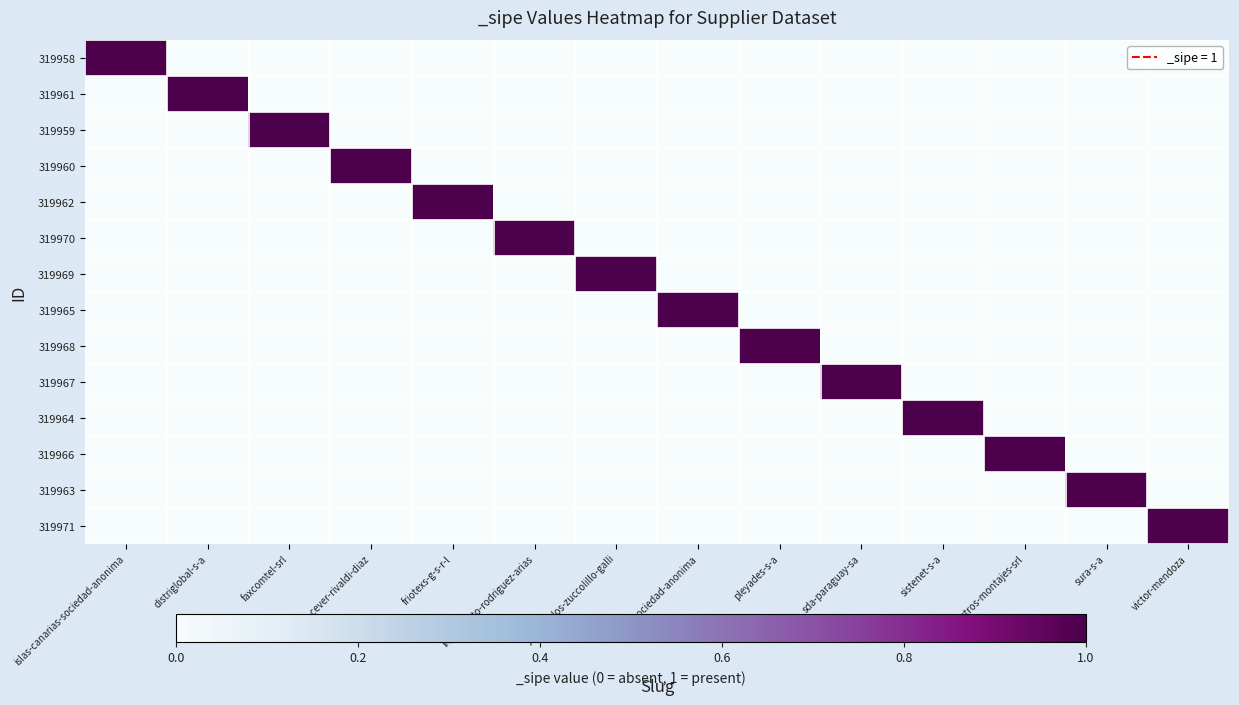

Reading left to right, what are all the values shown in this chart?

319958: islas-canarias-sociedad-anonima=1	distriglobal-s-a=0	faxcomtel-srl=0	felix-cever-rivaldi-diaz=0	friotexs-g-s-r-l=0	ing-roberto-rodriguez-arias=0	juan-carlos-zuccolillo-galli=0	lugal-sociedad-anonima=0	pleyades-s-a=0	sda-paraguay-sa=0	sistenet-s-a=0	suministros-montajes-srl=0	sura-s-a=0	victor-mendoza=0
319961: islas-canarias-sociedad-anonima=0	distriglobal-s-a=1	faxcomtel-srl=0	felix-cever-rivaldi-diaz=0	friotexs-g-s-r-l=0	ing-roberto-rodriguez-arias=0	juan-carlos-zuccolillo-galli=0	lugal-sociedad-anonima=0	pleyades-s-a=0	sda-paraguay-sa=0	sistenet-s-a=0	suministros-montajes-srl=0	sura-s-a=0	victor-mendoza=0
319959: islas-canarias-sociedad-anonima=0	distriglobal-s-a=0	faxcomtel-srl=1	felix-cever-rivaldi-diaz=0	friotexs-g-s-r-l=0	ing-roberto-rodriguez-arias=0	juan-carlos-zuccolillo-galli=0	lugal-sociedad-anonima=0	pleyades-s-a=0	sda-paraguay-sa=0	sistenet-s-a=0	suministros-montajes-srl=0	sura-s-a=0	victor-mendoza=0
319960: islas-canarias-sociedad-anonima=0	distriglobal-s-a=0	faxcomtel-srl=0	felix-cever-rivaldi-diaz=1	friotexs-g-s-r-l=0	ing-roberto-rodriguez-arias=0	juan-carlos-zuccolillo-galli=0	lugal-sociedad-anonima=0	pleyades-s-a=0	sda-paraguay-sa=0	sistenet-s-a=0	suministros-montajes-srl=0	sura-s-a=0	victor-mendoza=0
319962: islas-canarias-sociedad-anonima=0	distriglobal-s-a=0	faxcomtel-srl=0	felix-cever-rivaldi-diaz=0	friotexs-g-s-r-l=1	ing-roberto-rodriguez-arias=0	juan-carlos-zuccolillo-galli=0	lugal-sociedad-anonima=0	pleyades-s-a=0	sda-paraguay-sa=0	sistenet-s-a=0	suministros-montajes-srl=0	sura-s-a=0	victor-mendoza=0
319970: islas-canarias-sociedad-anonima=0	distriglobal-s-a=0	faxcomtel-srl=0	felix-cever-rivaldi-diaz=0	friotexs-g-s-r-l=0	ing-roberto-rodriguez-arias=1	juan-carlos-zuccolillo-galli=0	lugal-sociedad-anonima=0	pleyades-s-a=0	sda-paraguay-sa=0	sistenet-s-a=0	suministros-montajes-srl=0	sura-s-a=0	victor-mendoza=0
319969: islas-canarias-sociedad-anonima=0	distriglobal-s-a=0	faxcomtel-srl=0	felix-cever-rivaldi-diaz=0	friotexs-g-s-r-l=0	ing-roberto-rodriguez-arias=0	juan-carlos-zuccolillo-galli=1	lugal-sociedad-anonima=0	pleyades-s-a=0	sda-paraguay-sa=0	sistenet-s-a=0	suministros-montajes-srl=0	sura-s-a=0	victor-mendoza=0
319965: islas-canarias-sociedad-anonima=0	distriglobal-s-a=0	faxcomtel-srl=0	felix-cever-rivaldi-diaz=0	friotexs-g-s-r-l=0	ing-roberto-rodriguez-arias=0	juan-carlos-zuccolillo-galli=0	lugal-sociedad-anonima=1	pleyades-s-a=0	sda-paraguay-sa=0	sistenet-s-a=0	suministros-montajes-srl=0	sura-s-a=0	victor-mendoza=0
319968: islas-canarias-sociedad-anonima=0	distriglobal-s-a=0	faxcomtel-srl=0	felix-cever-rivaldi-diaz=0	friotexs-g-s-r-l=0	ing-roberto-rodriguez-arias=0	juan-carlos-zuccolillo-galli=0	lugal-sociedad-anonima=0	pleyades-s-a=1	sda-paraguay-sa=0	sistenet-s-a=0	suministros-montajes-srl=0	sura-s-a=0	victor-mendoza=0
319967: islas-canarias-sociedad-anonima=0	distriglobal-s-a=0	faxcomtel-srl=0	felix-cever-rivaldi-diaz=0	friotexs-g-s-r-l=0	ing-roberto-rodriguez-arias=0	juan-carlos-zuccolillo-galli=0	lugal-sociedad-anonima=0	pleyades-s-a=0	sda-paraguay-sa=1	sistenet-s-a=0	suministros-montajes-srl=0	sura-s-a=0	victor-mendoza=0
319964: islas-canarias-sociedad-anonima=0	distriglobal-s-a=0	faxcomtel-srl=0	felix-cever-rivaldi-diaz=0	friotexs-g-s-r-l=0	ing-roberto-rodriguez-arias=0	juan-carlos-zuccolillo-galli=0	lugal-sociedad-anonima=0	pleyades-s-a=0	sda-paraguay-sa=0	sistenet-s-a=1	suministros-montajes-srl=0	sura-s-a=0	victor-mendoza=0
319966: islas-canarias-sociedad-anonima=0	distriglobal-s-a=0	faxcomtel-srl=0	felix-cever-rivaldi-diaz=0	friotexs-g-s-r-l=0	ing-roberto-rodriguez-arias=0	juan-carlos-zuccolillo-galli=0	lugal-sociedad-anonima=0	pleyades-s-a=0	sda-paraguay-sa=0	sistenet-s-a=0	suministros-montajes-srl=1	sura-s-a=0	victor-mendoza=0
319963: islas-canarias-sociedad-anonima=0	distriglobal-s-a=0	faxcomtel-srl=0	felix-cever-rivaldi-diaz=0	friotexs-g-s-r-l=0	ing-roberto-rodriguez-arias=0	juan-carlos-zuccolillo-galli=0	lugal-sociedad-anonima=0	pleyades-s-a=0	sda-paraguay-sa=0	sistenet-s-a=0	suministros-montajes-srl=0	sura-s-a=1	victor-mendoza=0
319971: islas-canarias-sociedad-anonima=0	distriglobal-s-a=0	faxcomtel-srl=0	felix-cever-rivaldi-diaz=0	friotexs-g-s-r-l=0	ing-roberto-rodriguez-arias=0	juan-carlos-zuccolillo-galli=0	lugal-sociedad-anonima=0	pleyades-s-a=0	sda-paraguay-sa=0	sistenet-s-a=0	suministros-montajes-srl=0	sura-s-a=0	victor-mendoza=1